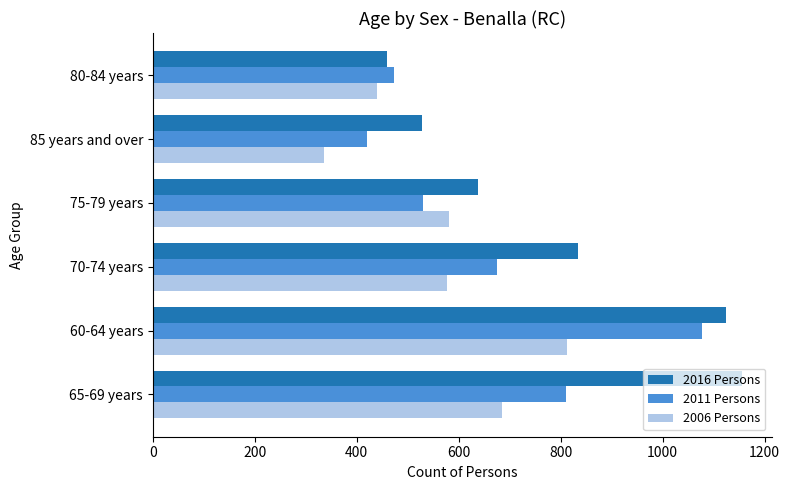

Which category has the highest value across all series?

65-69 years